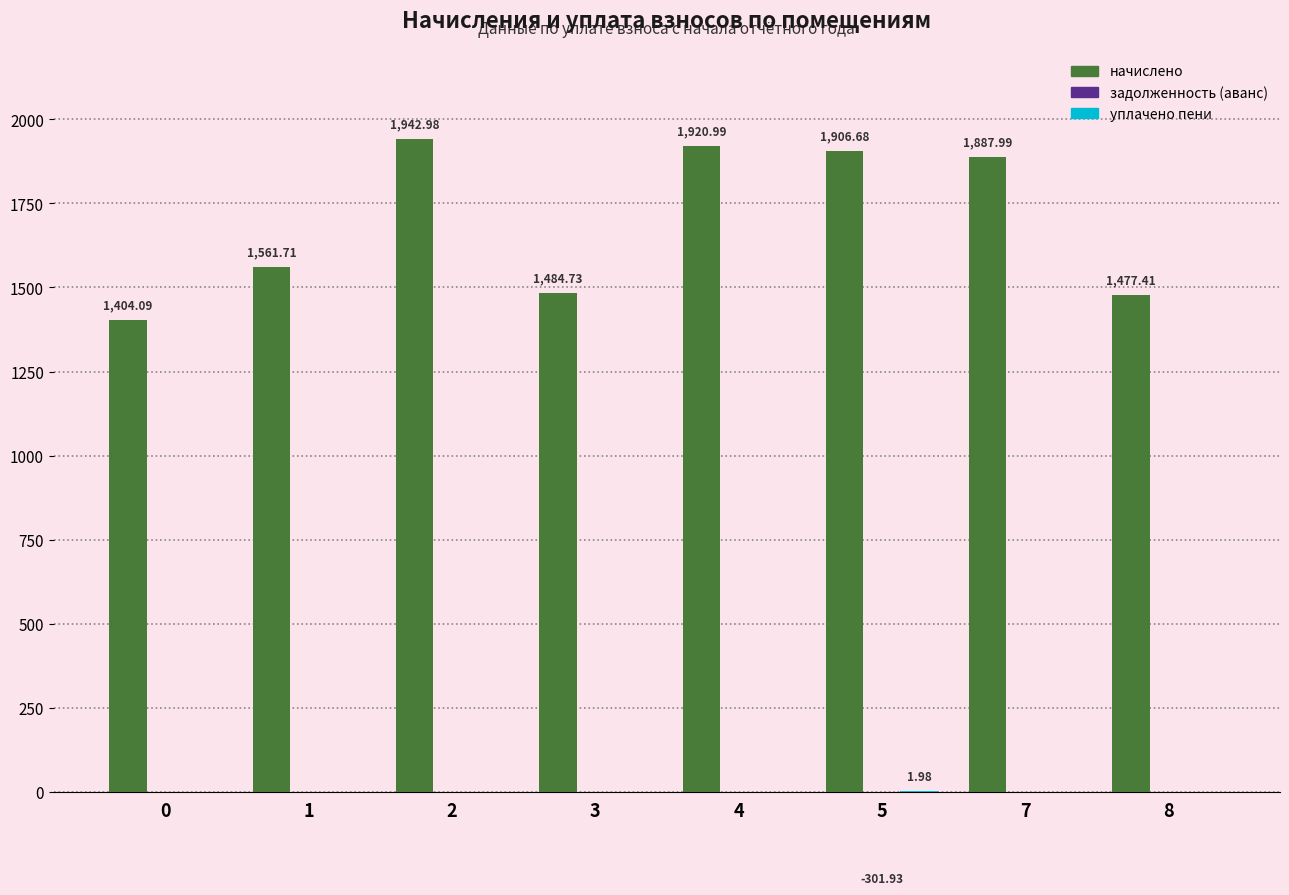

The value of уплачено пени at 8 is 1.1. True or false?

False